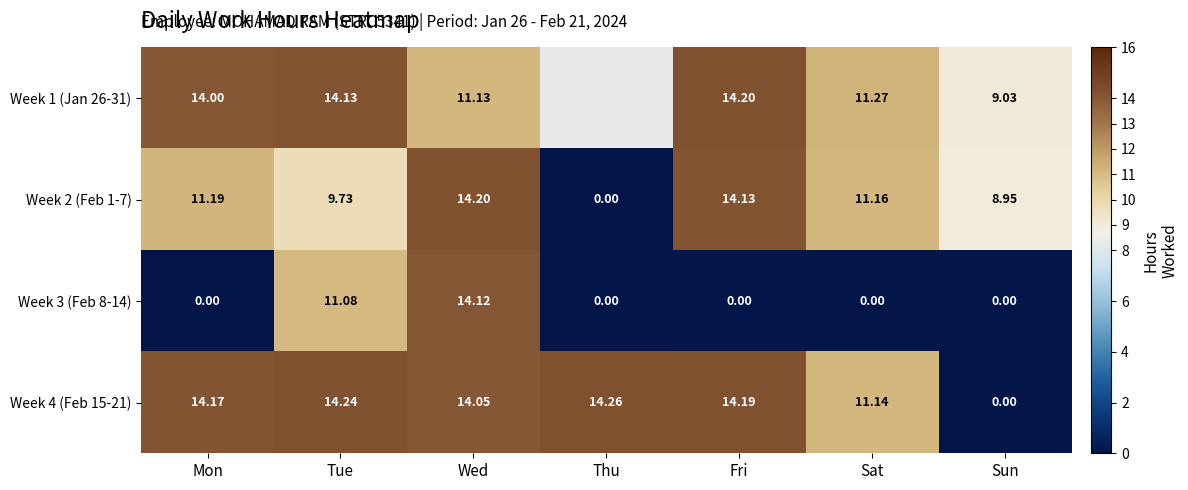

Count the number of data series in this chart.

4